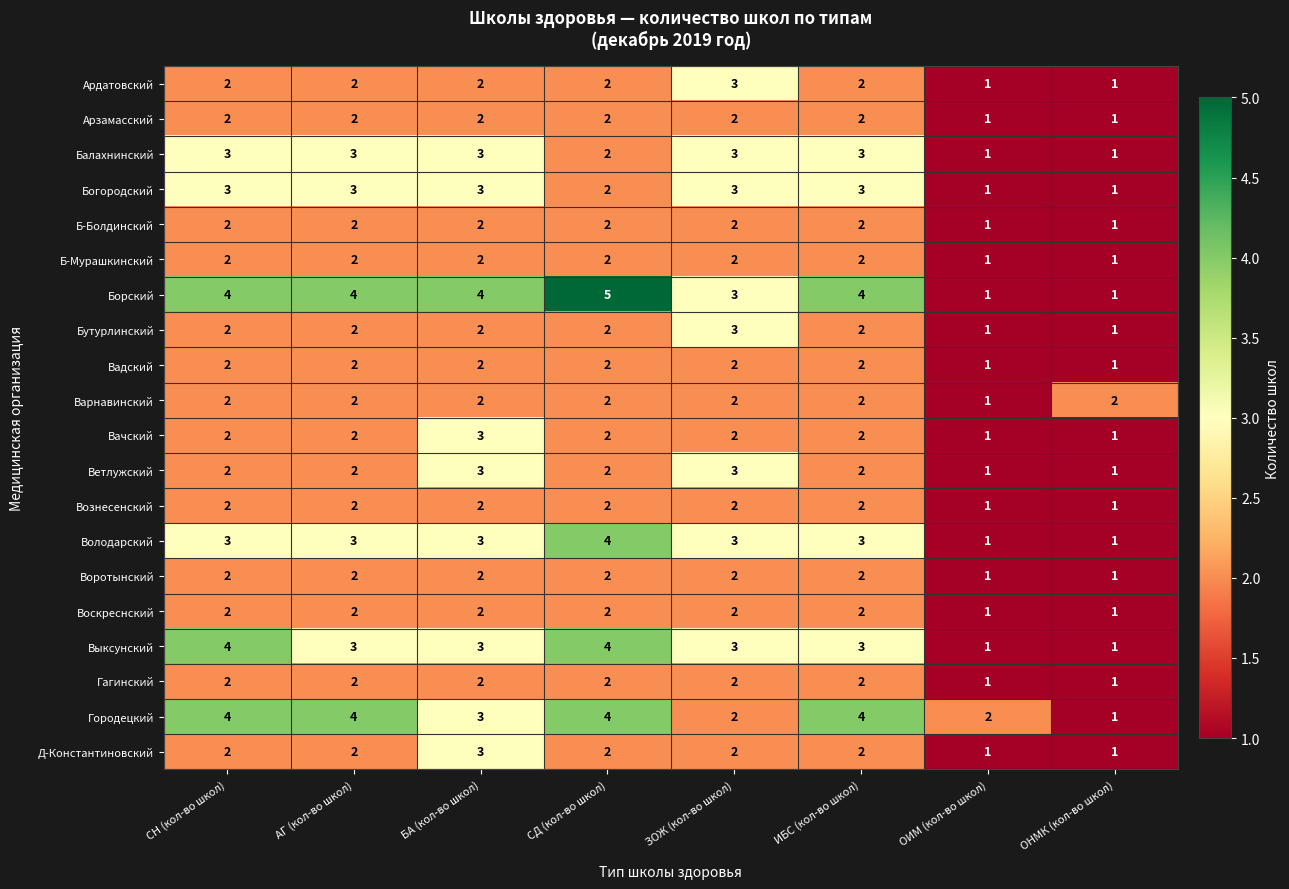

At which category is the sum across all series the highest?

БА (кол-во школ)